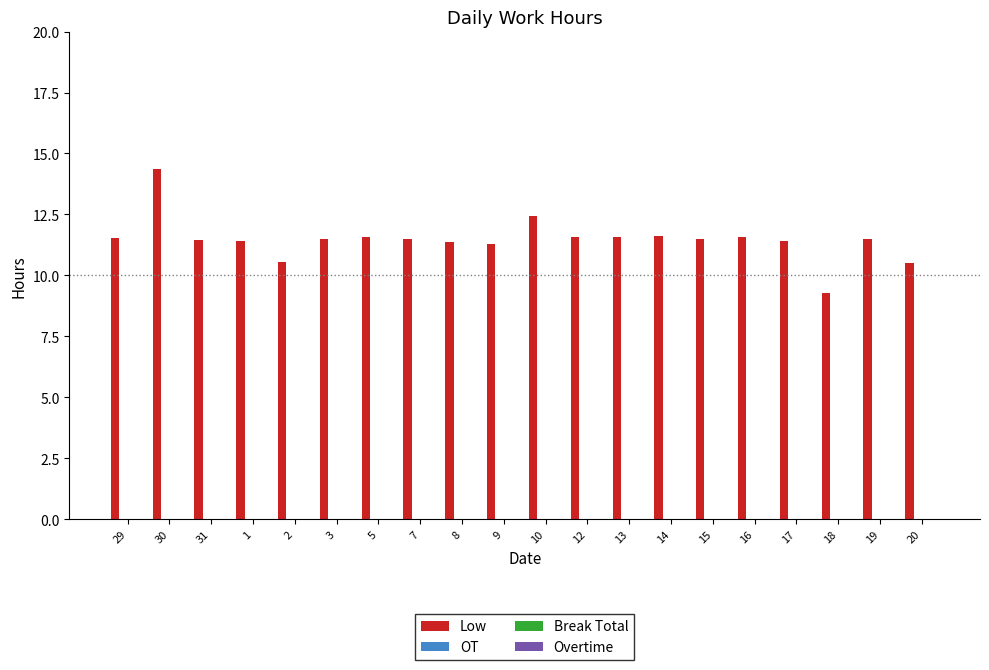

What is the value of the 2nd bar from the left?

14.4